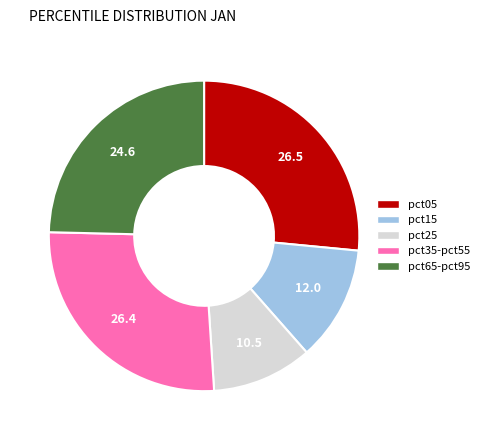

Is there any slice that represents more than half of the pie?

No